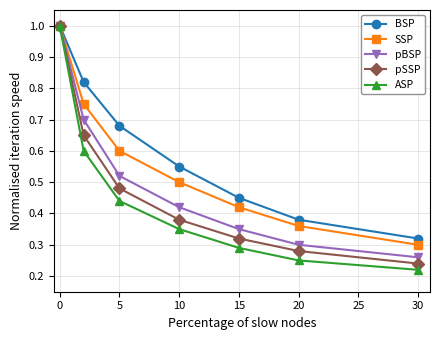

Which series has the largest range (max minus min)?

ASP